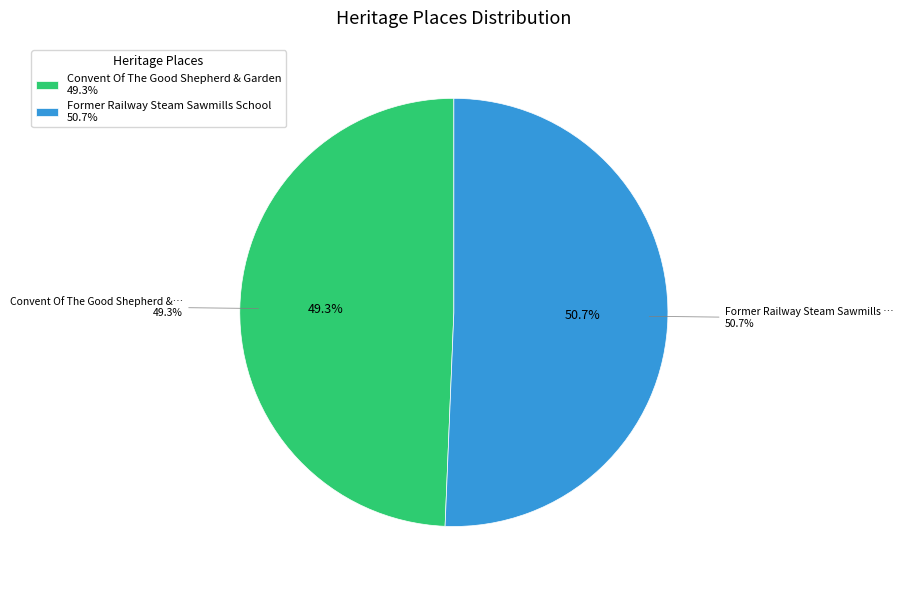

What percentage is NOT represented by Former Railway Steam Sawmills School?

49.3%